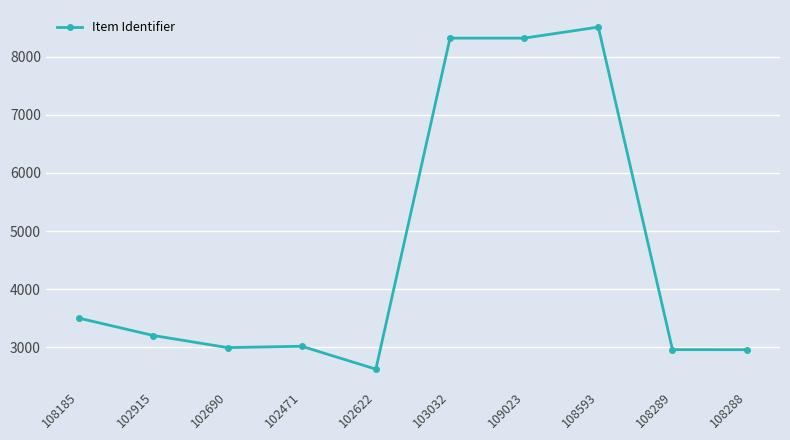

At which category does the chart reach its peak across all series?

108593